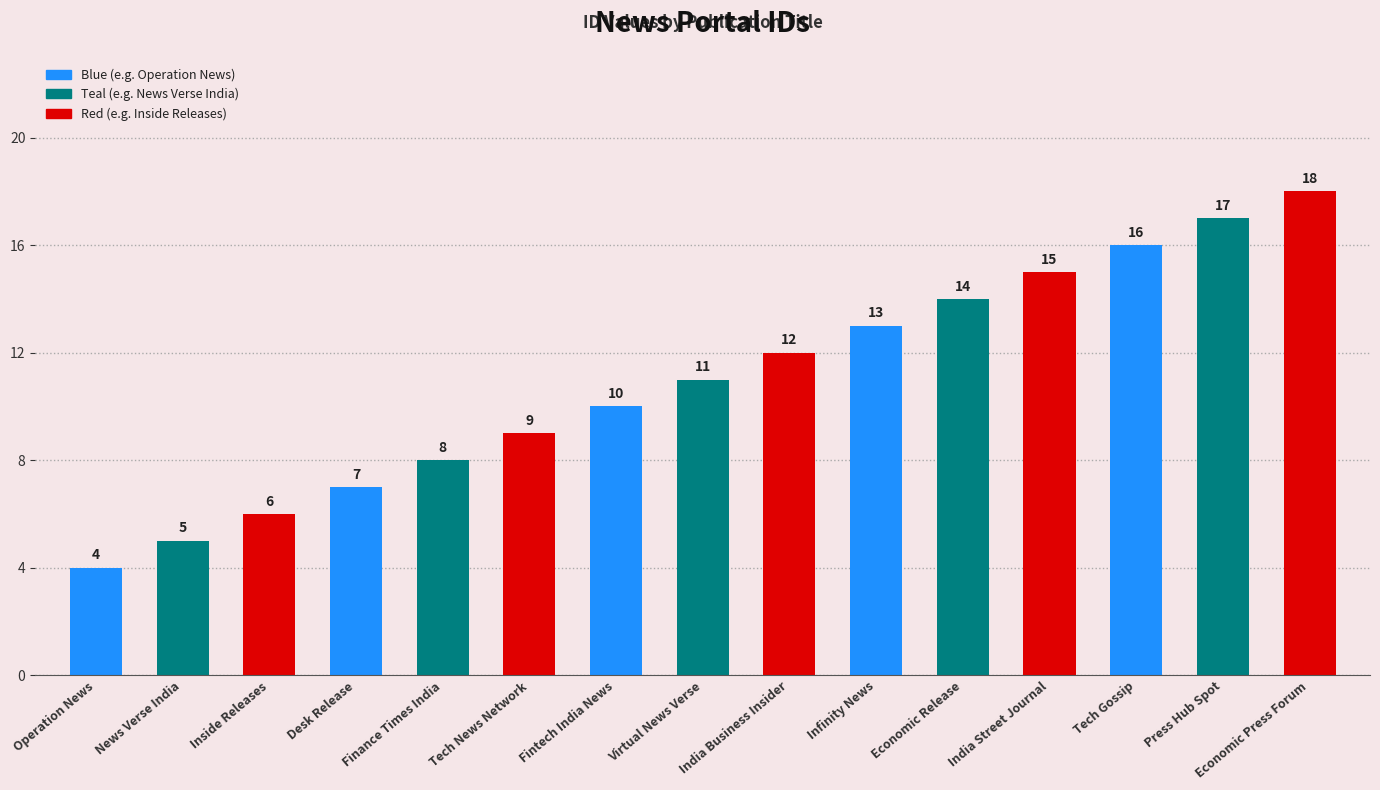

Reading left to right, extract all data points from this chart.

Operation News=4	News Verse India=5	Inside Releases=6	Desk Release=7	Finance Times India=8	Tech News Network=9	Fintech India News=10	Virtual News Verse=11	India Business Insider=12	Infinity News=13	Economic Release=14	India Street Journal=15	Tech Gossip=16	Press Hub Spot=17	Economic Press Forum=18